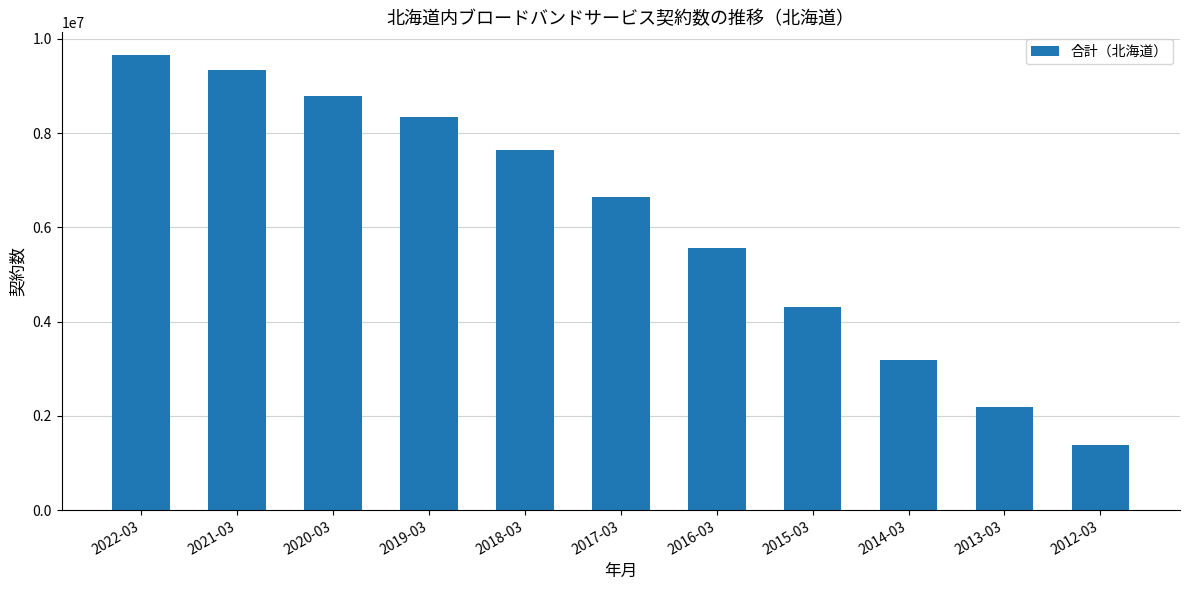

Which category has the highest value across all series?

2022-03